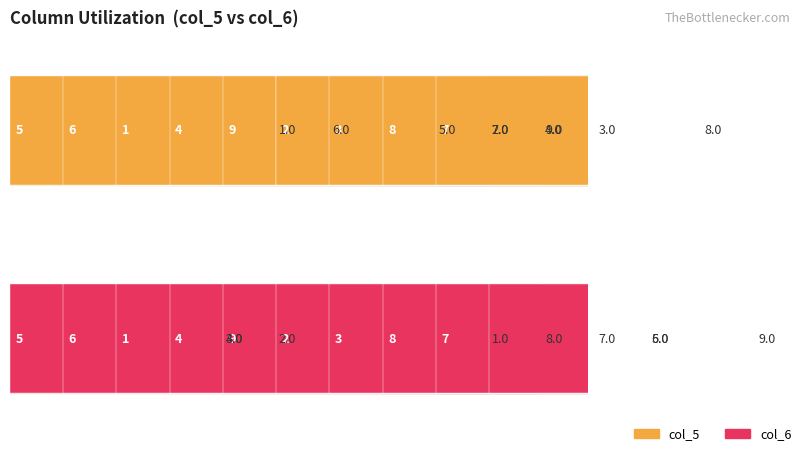

The col_6 (max) series shows 0 at 8. True or false?

False